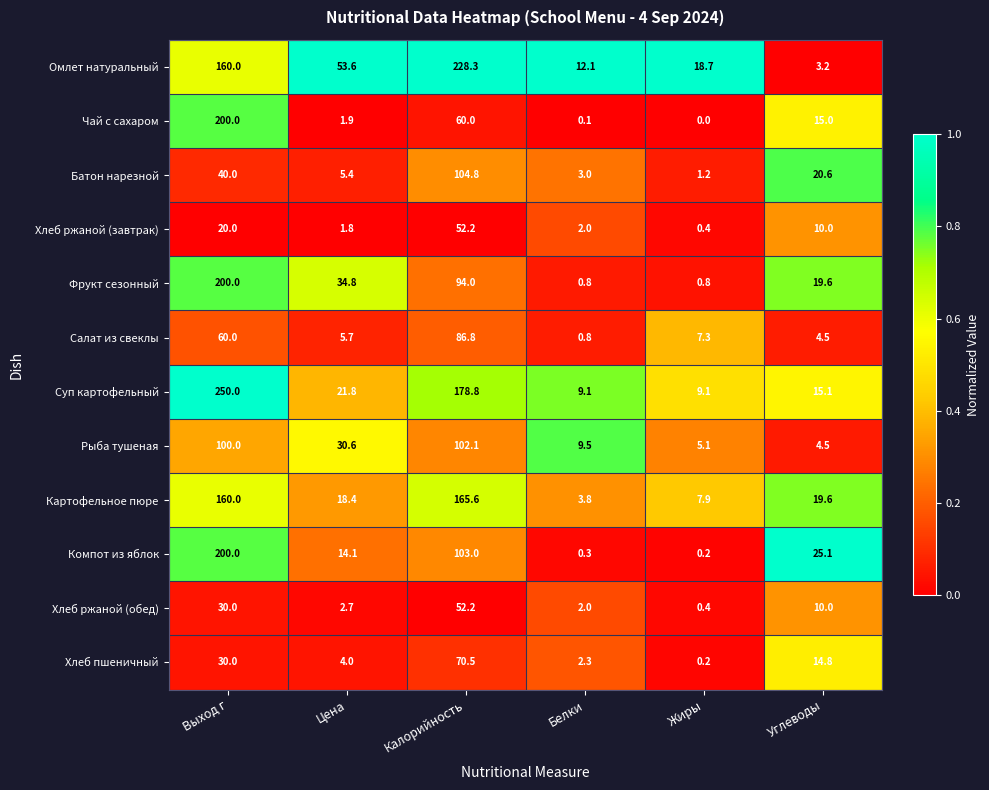

Count the number of data series in this chart.

12